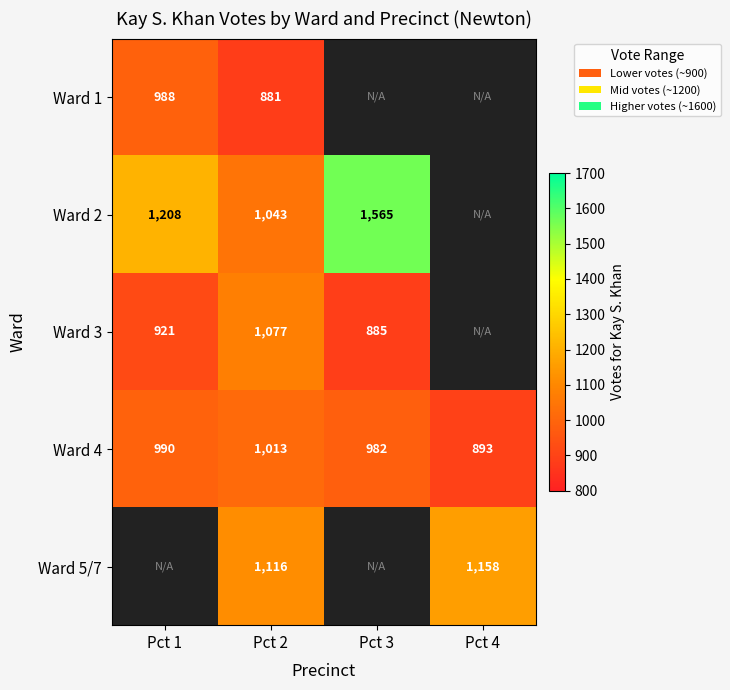

What is the average value of the Ward 4 series?

970